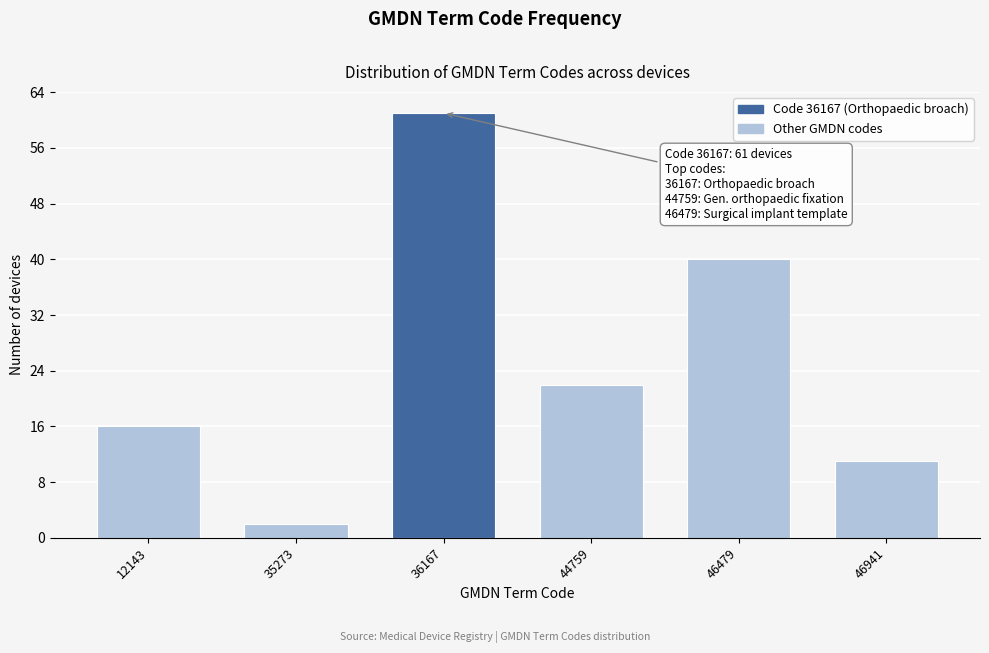

Reading right to left, transcribe all the data shown in this chart.

11	40	22	61	2	16